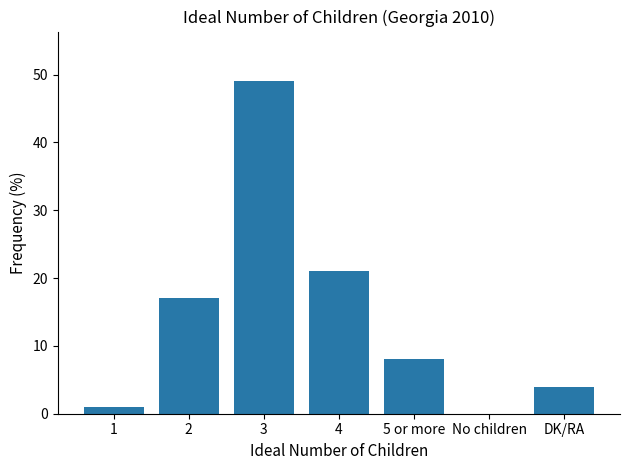

Reading right to left, extract all data points from this chart.

DK/RA=4	No children=0	5 or more=8	4=21	3=49	2=17	1=1